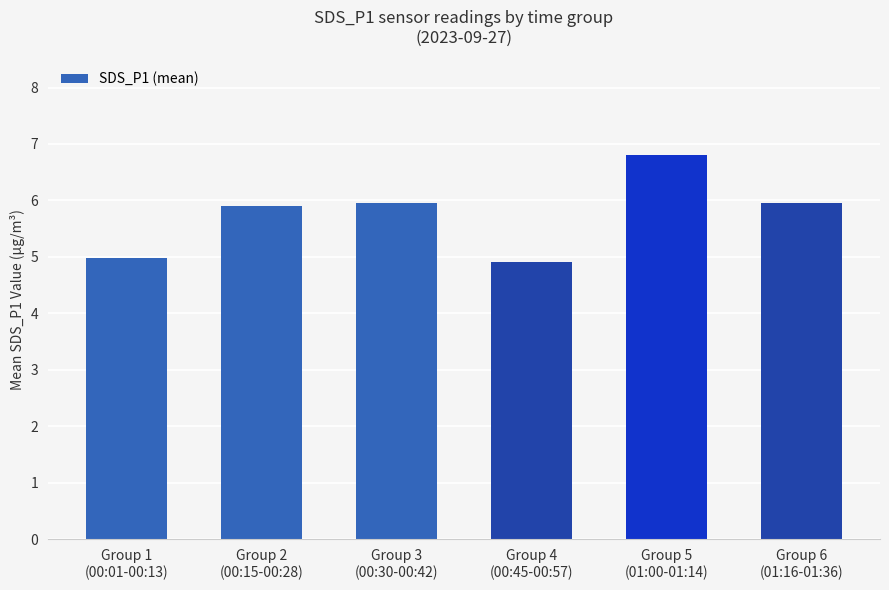

How many distinct data groups are displayed?

1